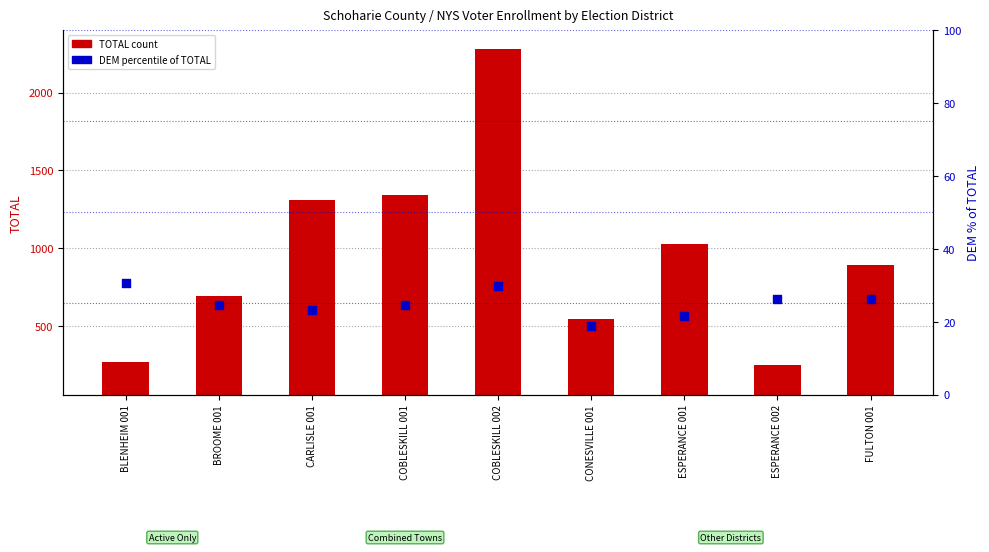

Which series has the largest total across all categories?

TOTAL